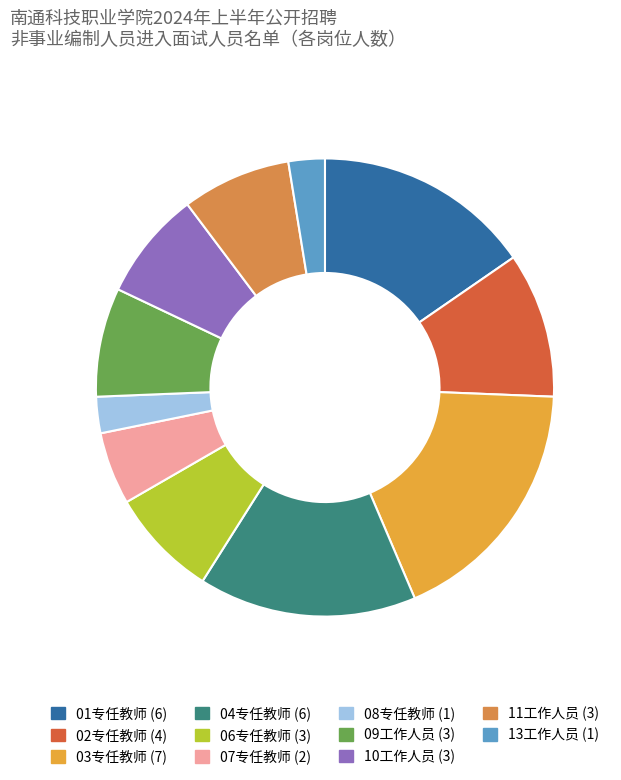

Is it true that 10工作人员 is 8% of the pie?

True